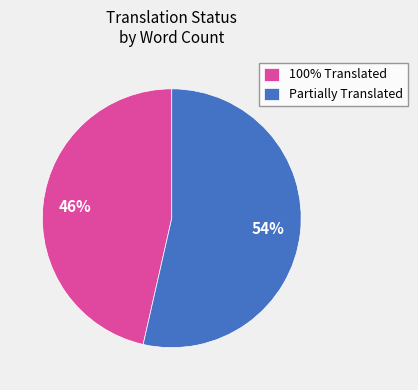

To the nearest percent, what is the combined percentage of Partially Translated and 100% Translated?

100%